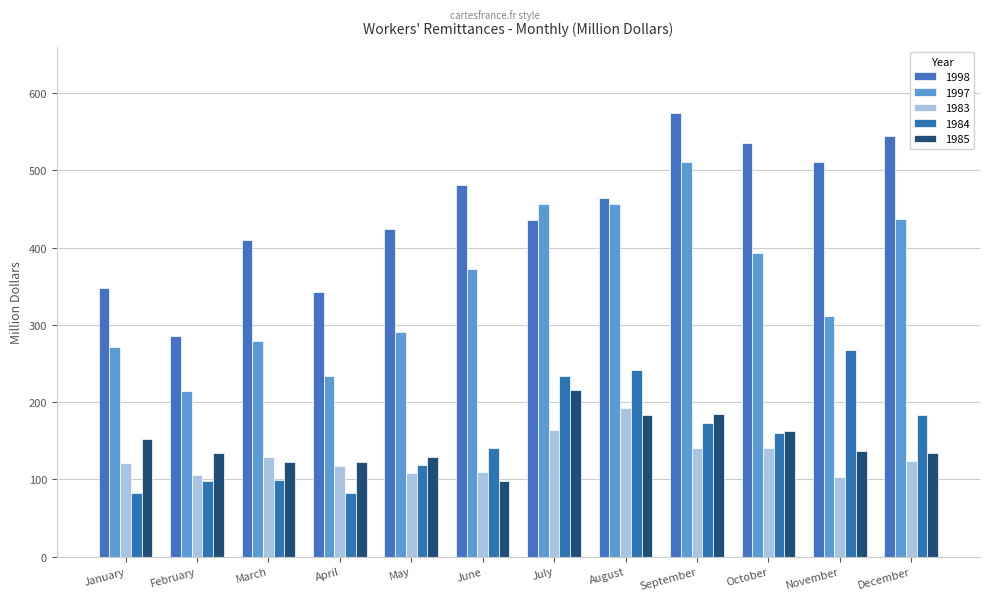

What is the average value of the 1998 series?

446